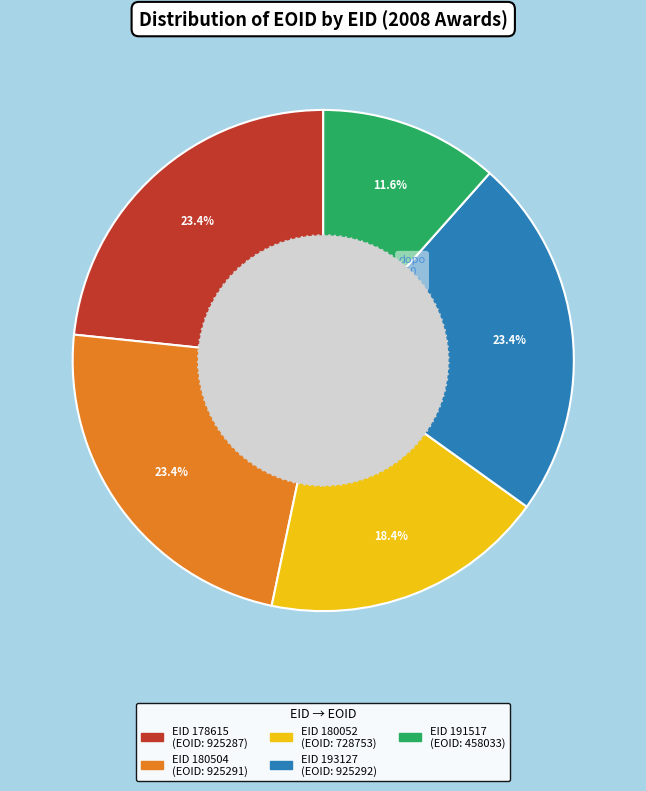

Does any single category account for the majority?

No